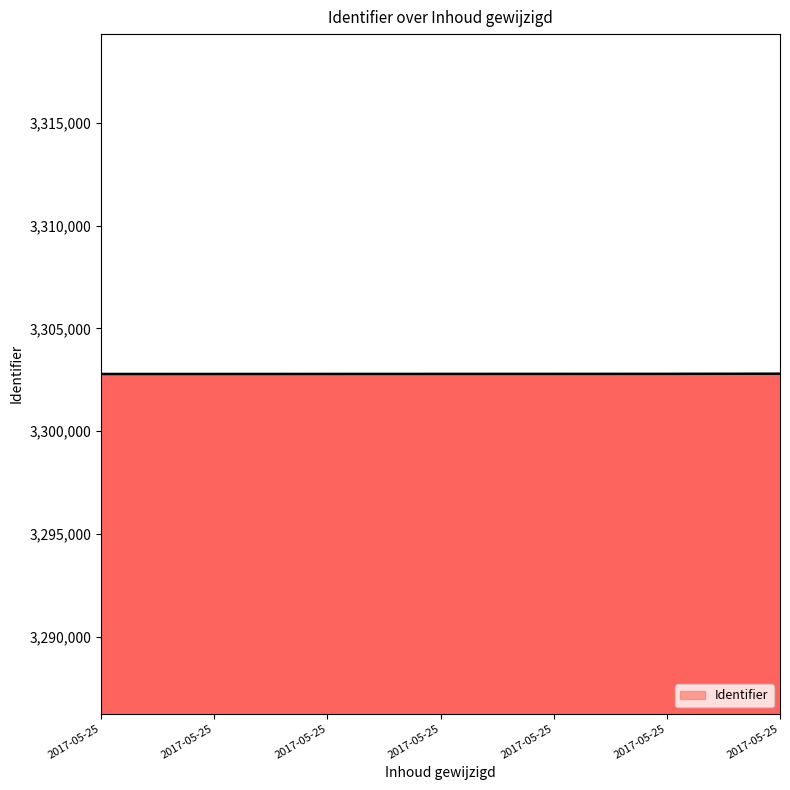

True or false: the data has more than 2 interior local peaks.

False